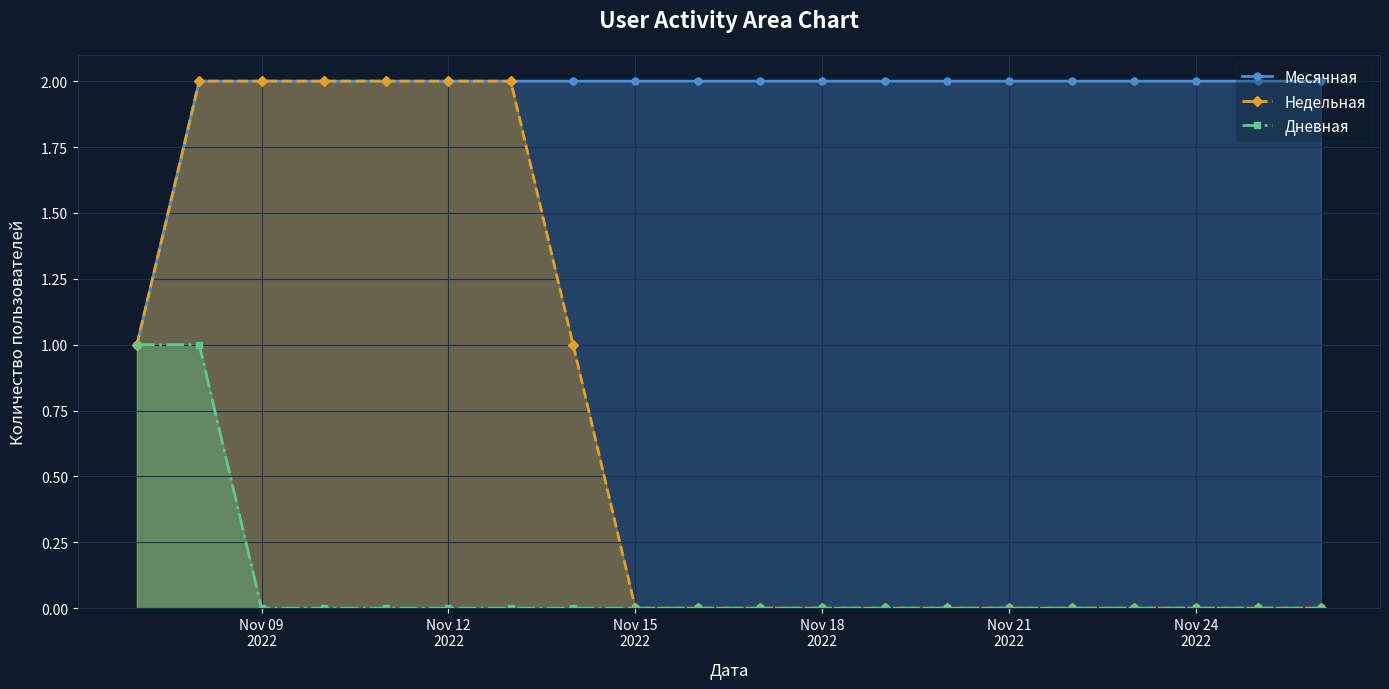

Count the number of data series in this chart.

3